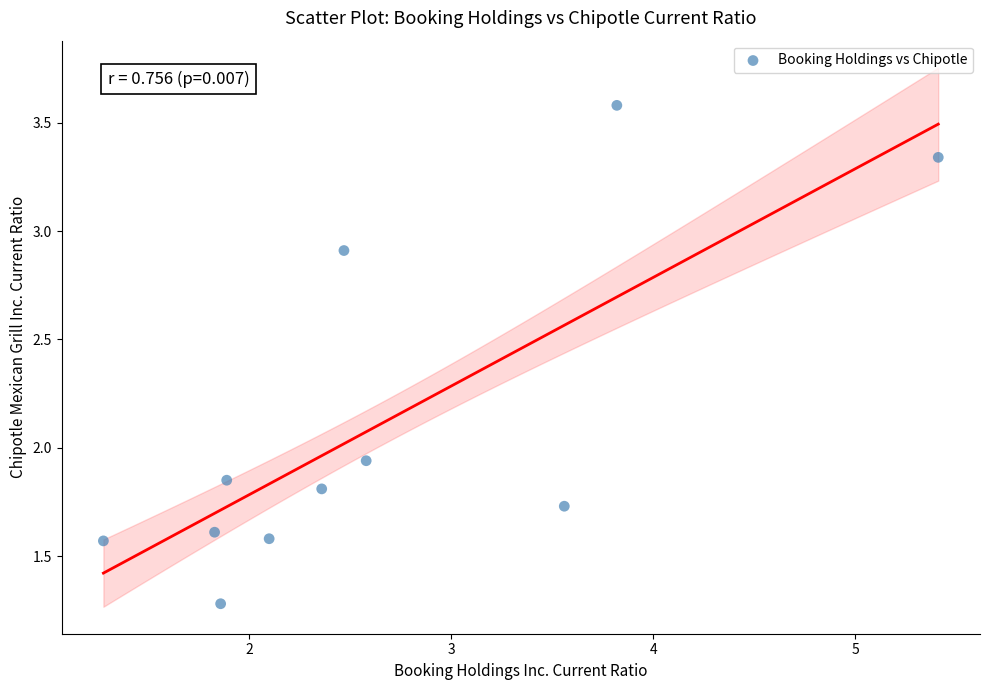

What is the average Y value?

2.1